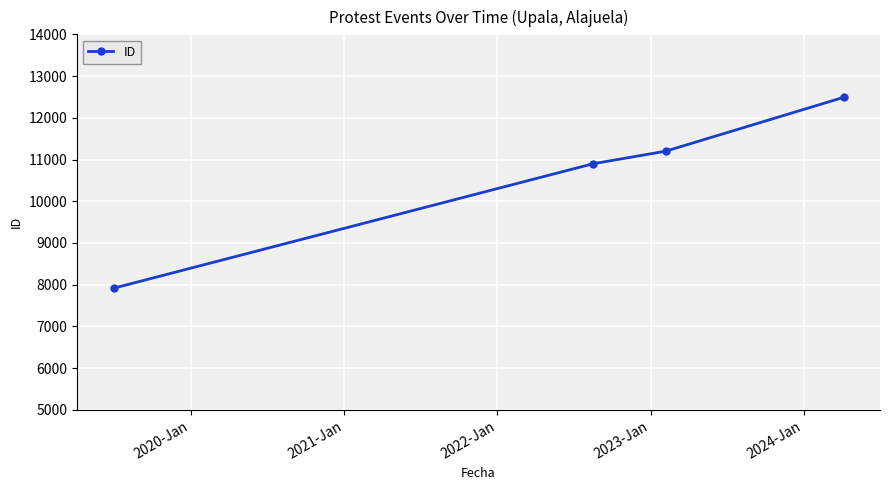

What is the value of the 3rd point from the left?

11199